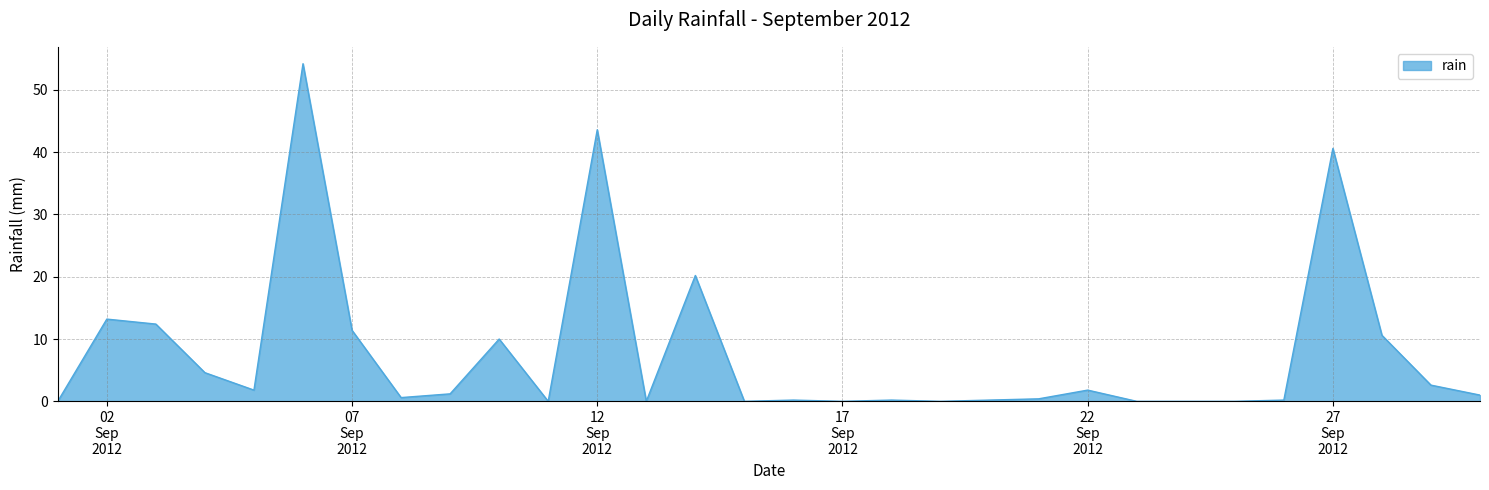

What is the greatest value displayed?

54.2